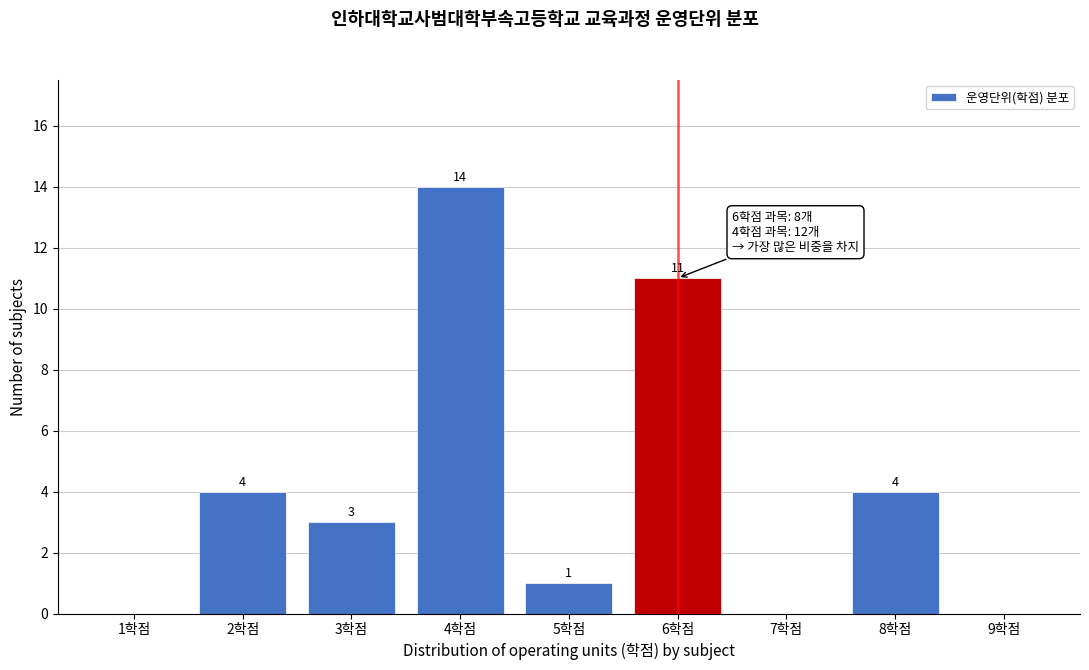

Over which range of the x-axis is the bar tallest?

3.5 to 4.5